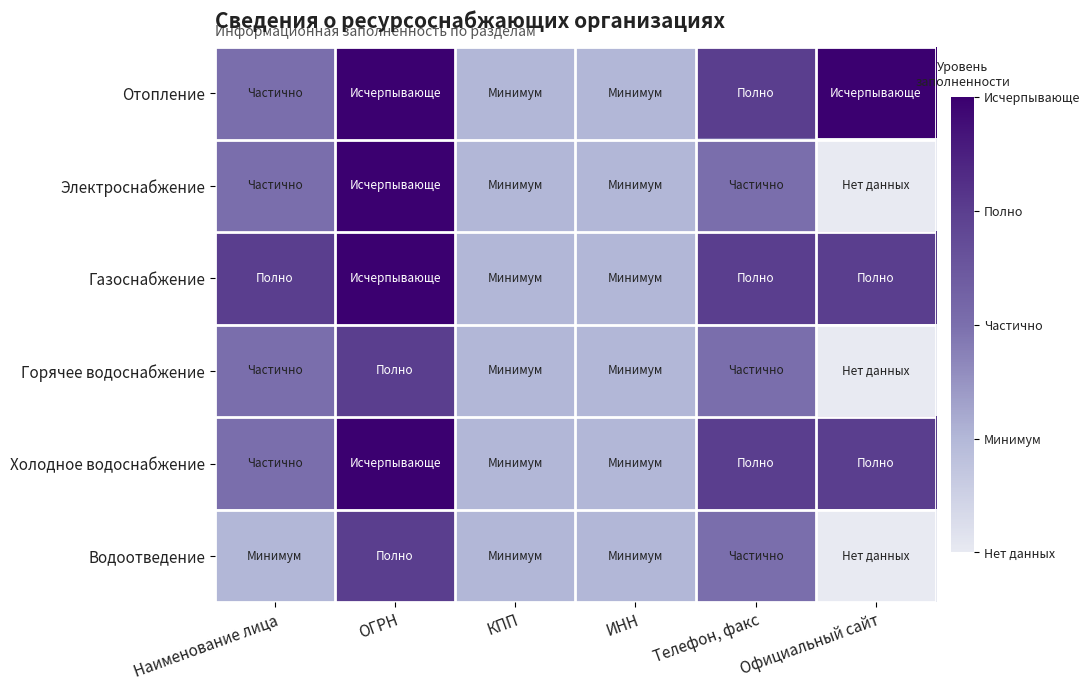

List the series in order of their peak value, lowest first.

Горячее водоснабжение, Водоотведение, Отопление, Электроснабжение, Газоснабжение, Холодное водоснабжение